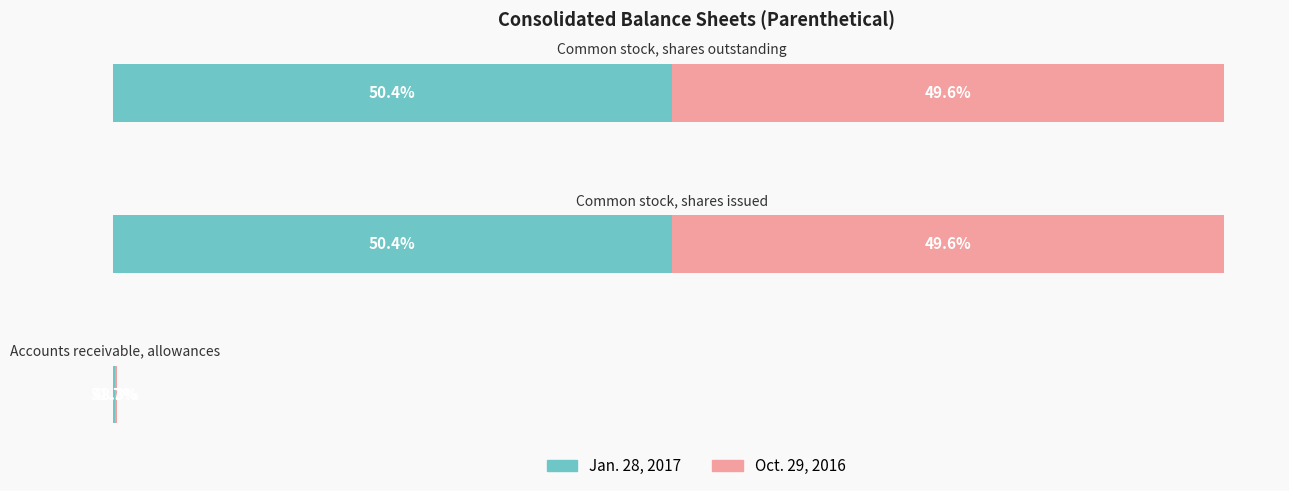

What are all the series names shown in the legend?

Jan. 28, 2017, Oct. 29, 2016